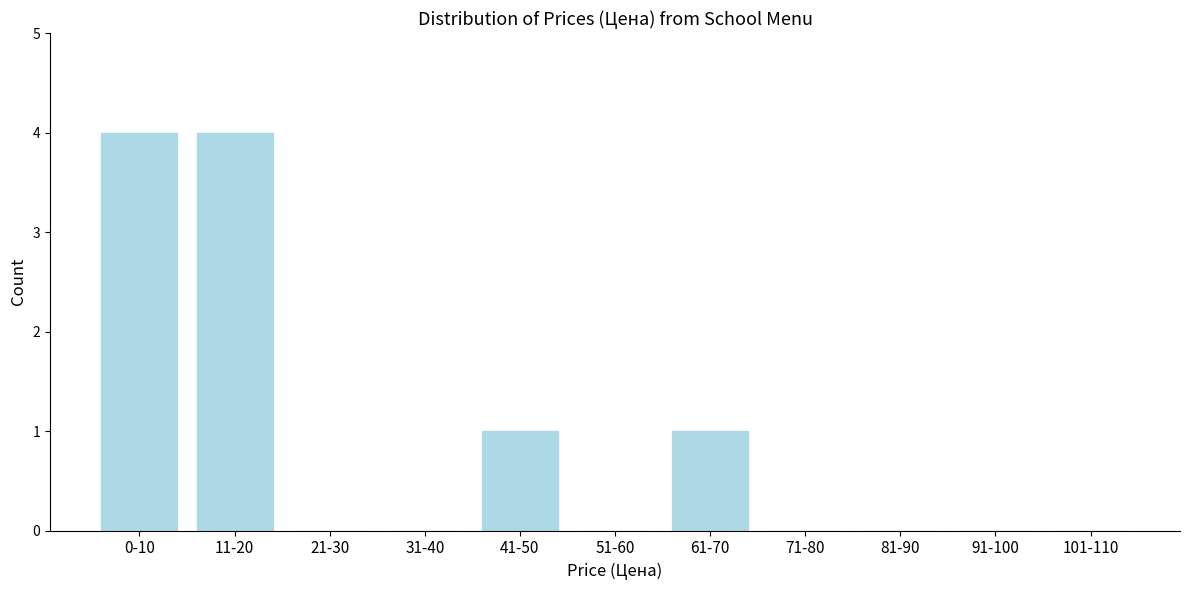

Reading left to right, what are all the values shown in this chart?

0-10=4	11-20=4	21-30=0	31-40=0	41-50=1	51-60=0	61-70=1	71-80=0	81-90=0	91-100=0	101-110=0